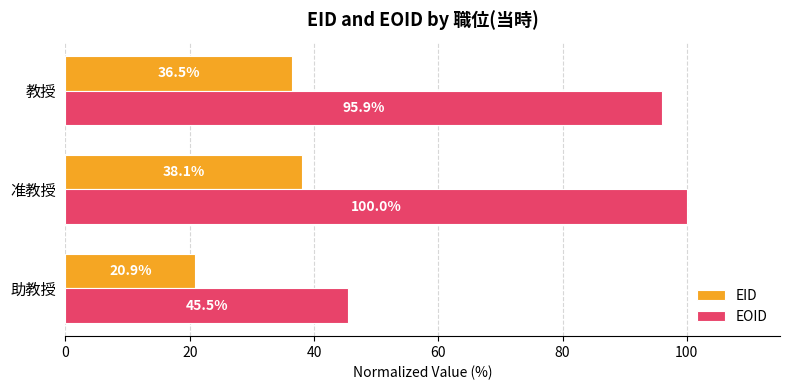

What is the average value of the EOID series?

80.5